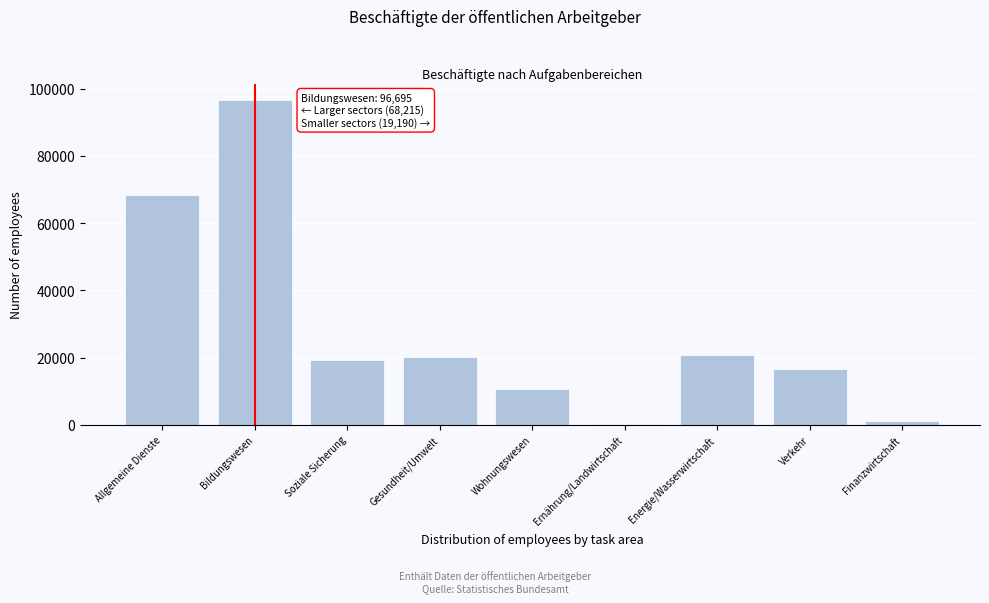

Reading left to right, what are all the values shown in this chart?

Allgemeine Dienste=68215	Bildungswesen=96695	Soziale Sicherung=19190	Gesundheit/Umwelt=20095	Wohnungswesen=10720	Ernährung/Landwirtschaft=300	Energie/Wasserwirtschaft=20845	Verkehr=16580	Finanzwirtschaft=1250